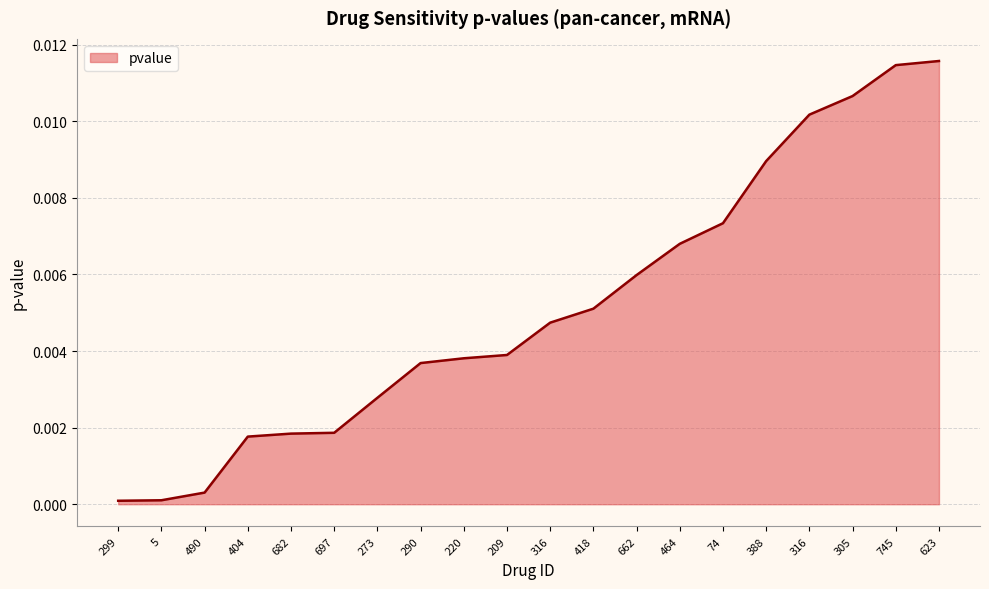

Is this an area chart (filled region under the line)?

Yes